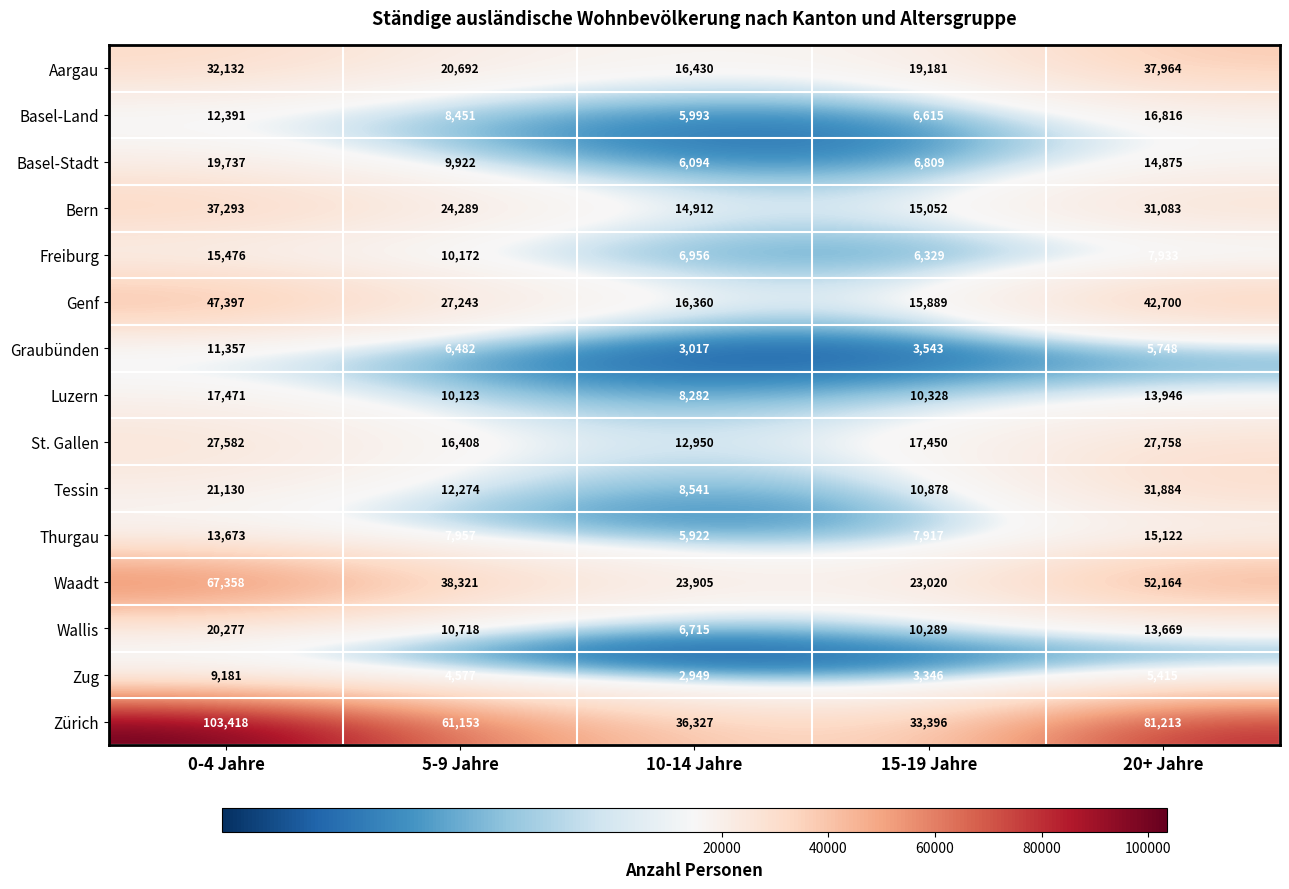

What is the sum of all Zürich values?

315507